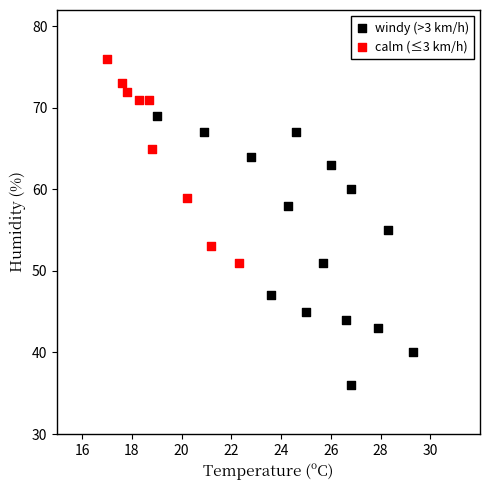

Which series contains the highest Y value?

calm (≤3 km/h)